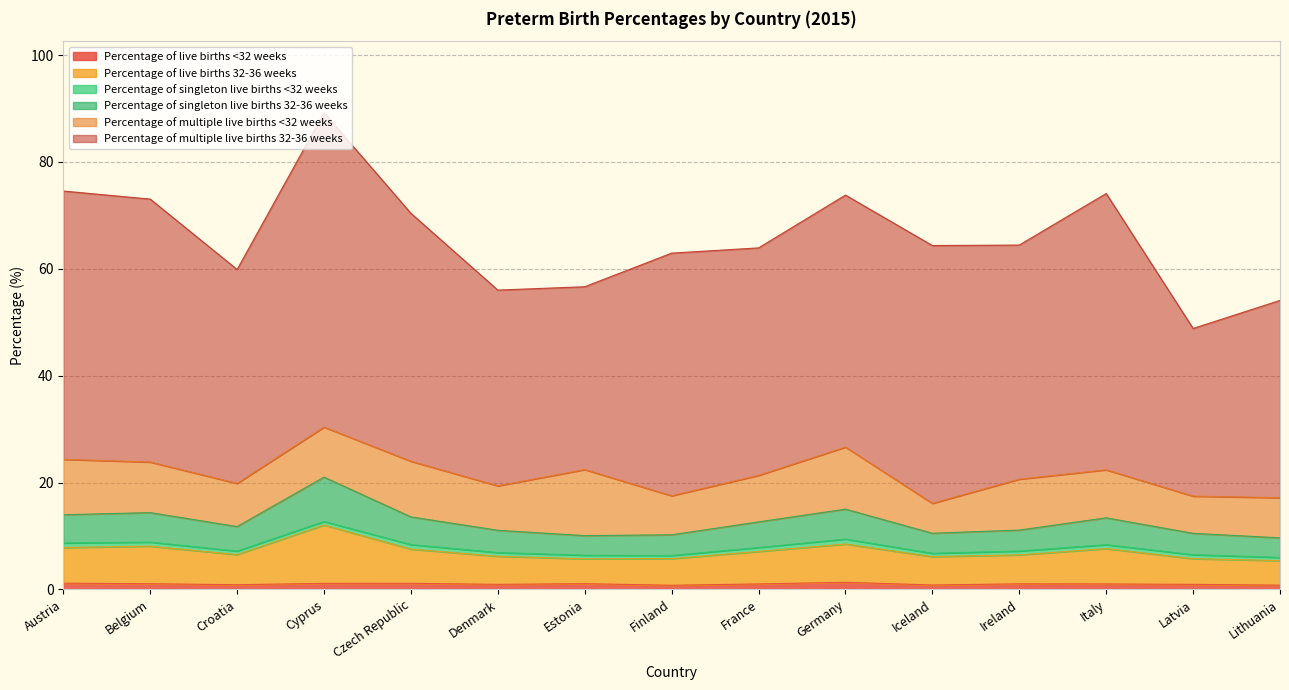

At which category is the sum across all series the highest?

Cyprus